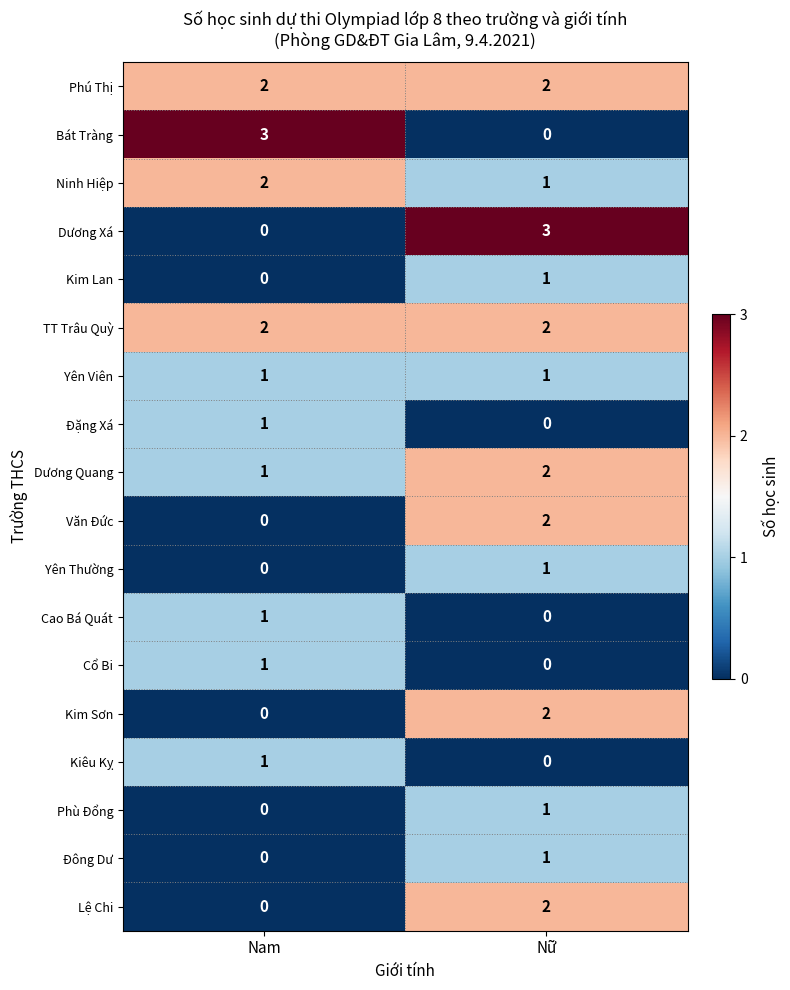

What is the spread (max minus min) of values at Nữ?

3